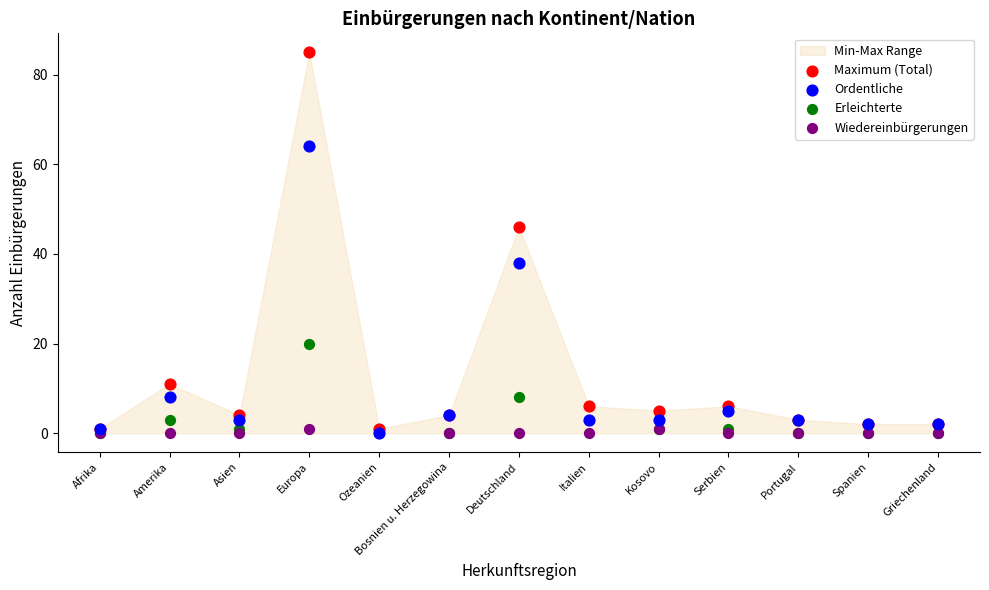

In the Maximum (Total) series, what Y value is closest to 43?

46